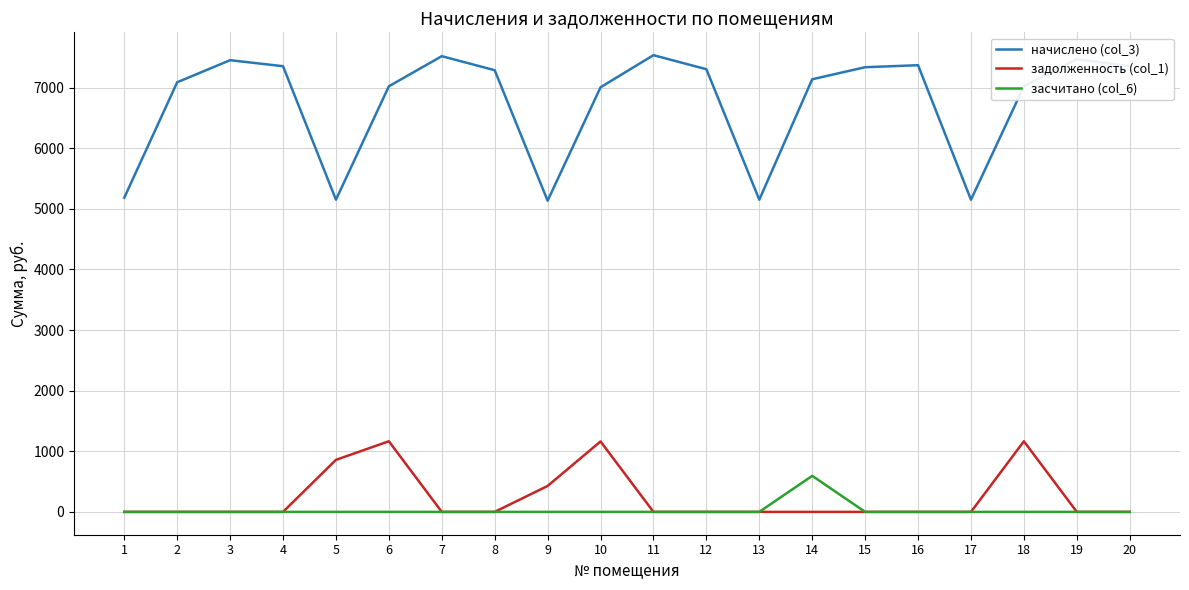

Which series changed the most between 5 and 14?

начислено (col_3)